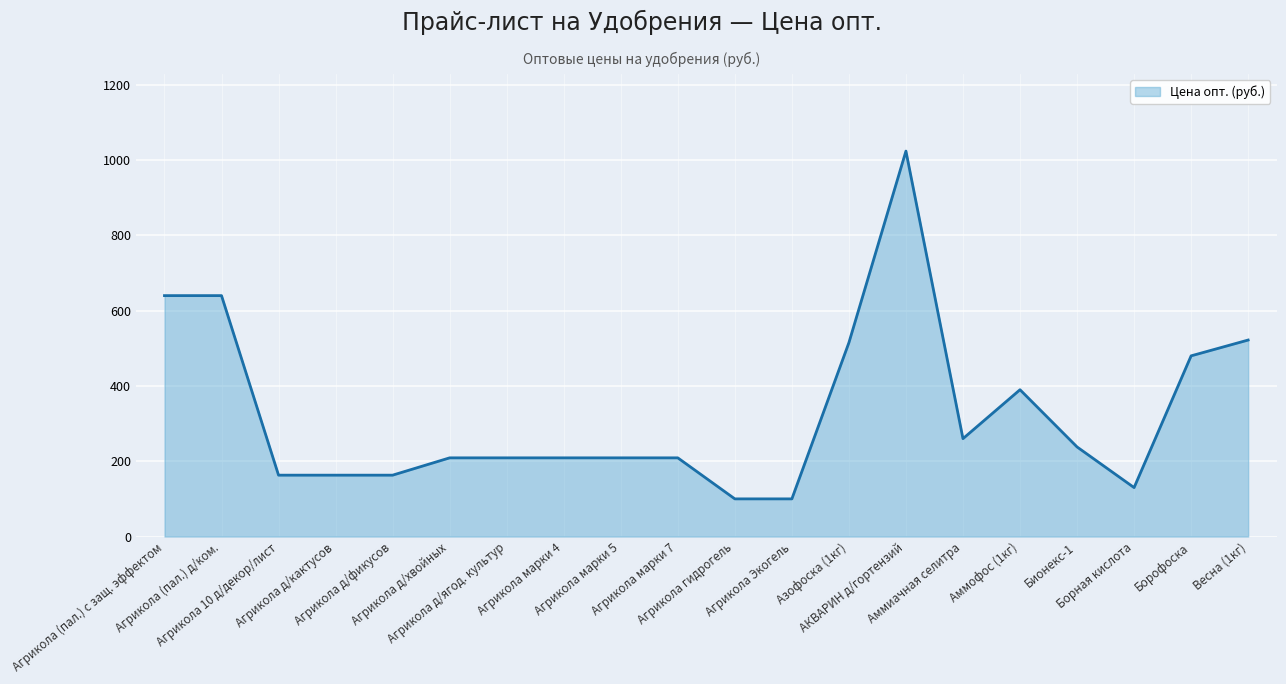

The chart shows a value of 130 at Борная кислота. True or false?

True